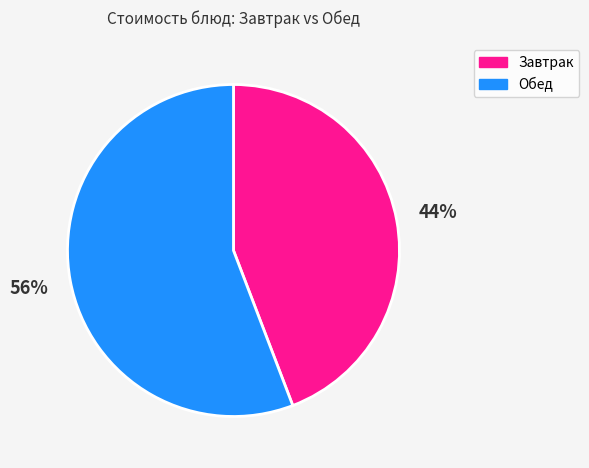

To the nearest percent, what is the difference between the largest and smallest slice percentages?

12%